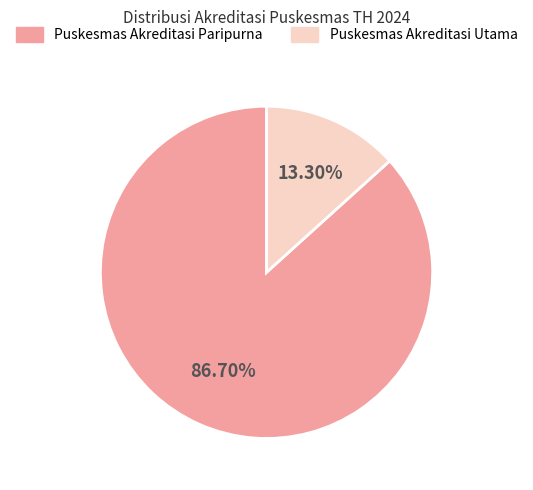

Is it true that Puskesmas Akreditasi Utama is 13% of the pie?

True